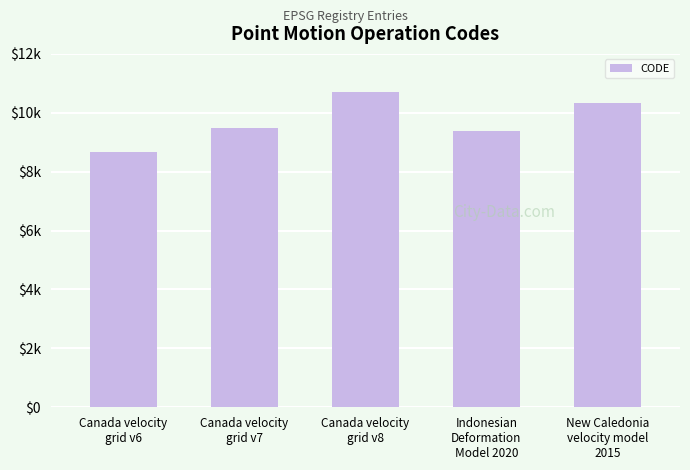

Where is the data nearest to the value 9691?

Canada velocity
grid v7